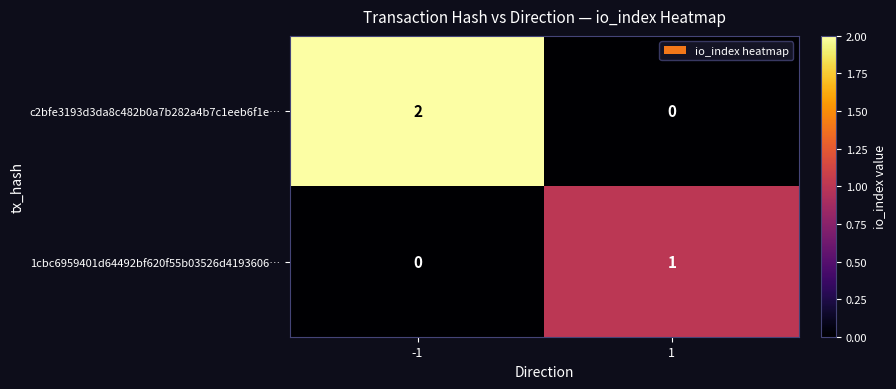

Which series changed the most between -1 and 1?

c2bfe3193d3da8c482b0a7b282a4b7c1eeb6f1e…